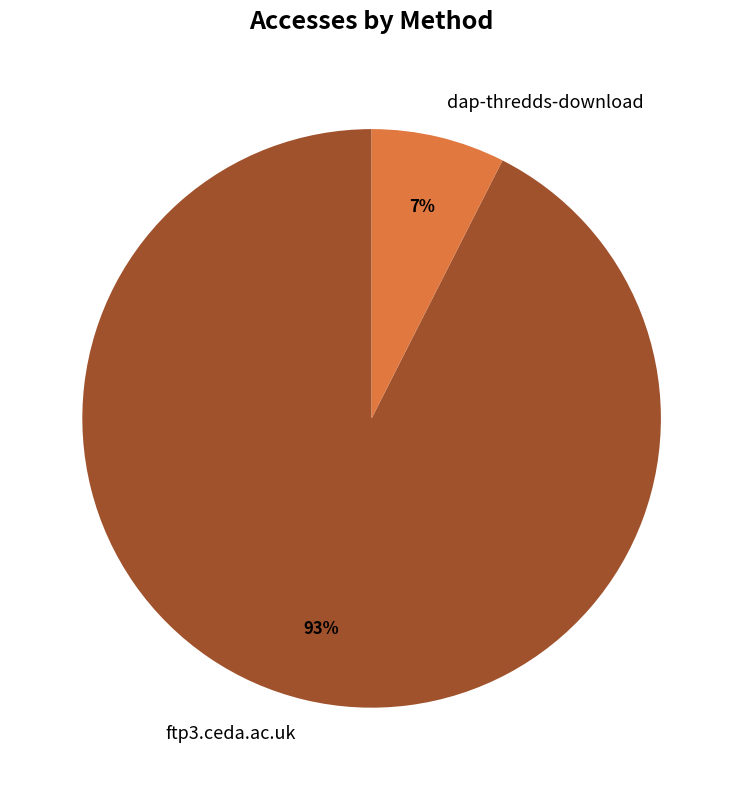

The dap-thredds-download slice represents 1% of the pie. True or false?

False